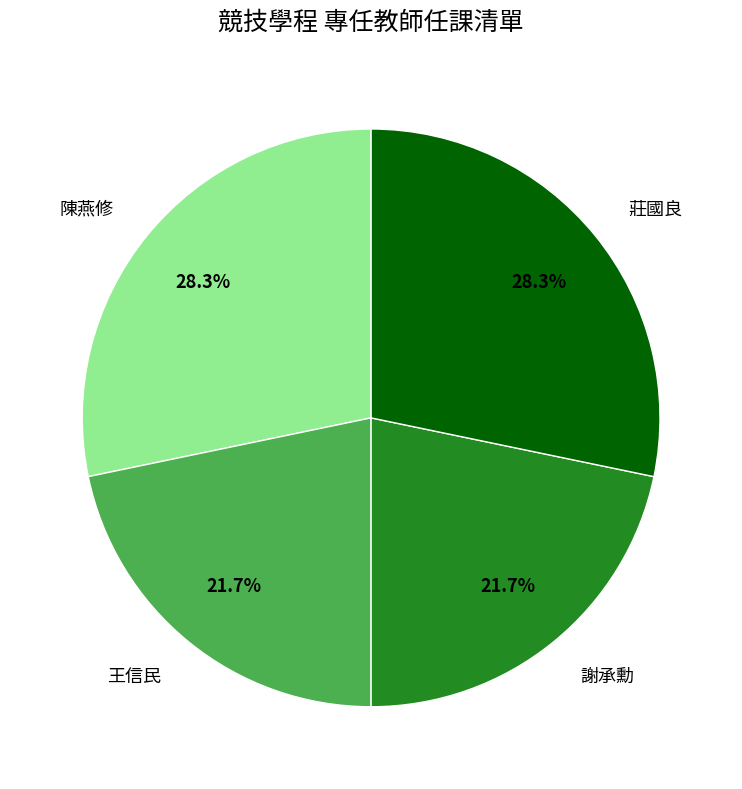

To the nearest percent, what portion does 王信民 represent?

22%